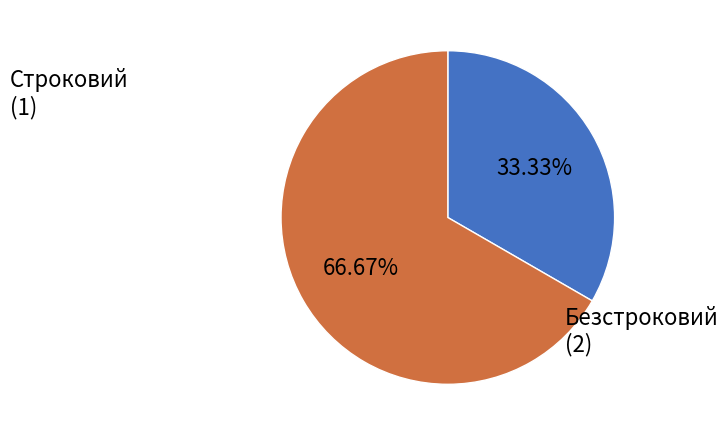

Is there any slice that represents more than half of the pie?

Yes